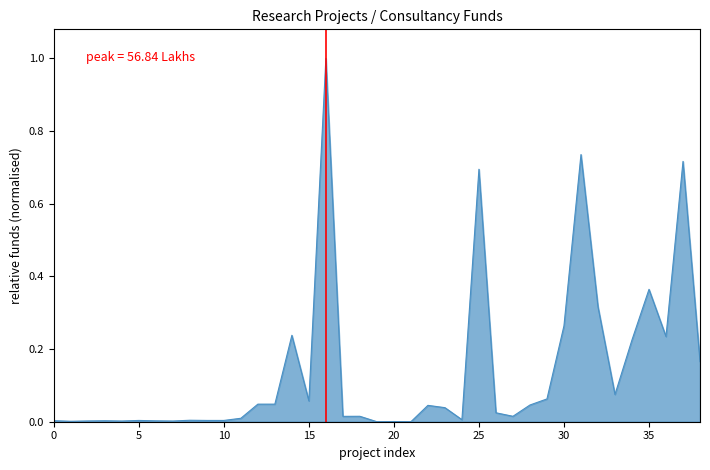

What is the difference between the maximum and minimum values?

1.0